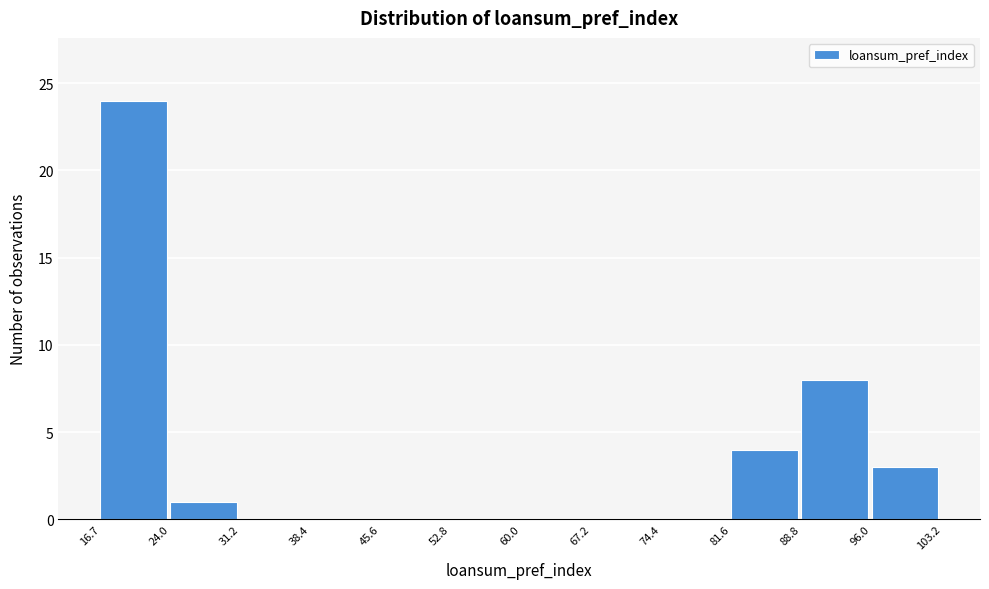

Reading left to right, list every bar in this chart as the range it spans on the x-axis followed by its height. The values are not printed on the chart, so give them approximately, as read against the axis.

16.7 to 24.0: 24
24.0 to 31.2: 1
31.2 to 38.4: 0
38.4 to 45.6: 0
45.6 to 52.8: 0
52.8 to 60.0: 0
60.0 to 67.2: 0
67.2 to 74.4: 0
74.4 to 81.6: 0
81.6 to 88.8: 4
88.8 to 96.0: 8
96.0 to 103.2: 3